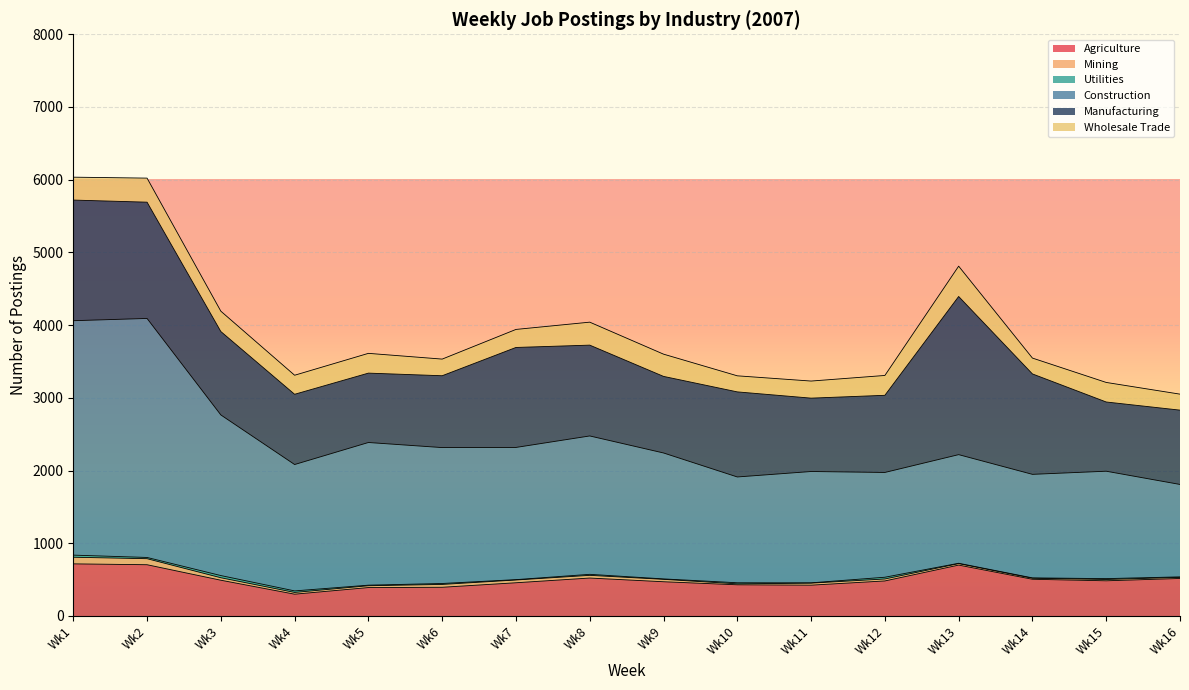

At which label does Construction first exceed 1738?

Wk1